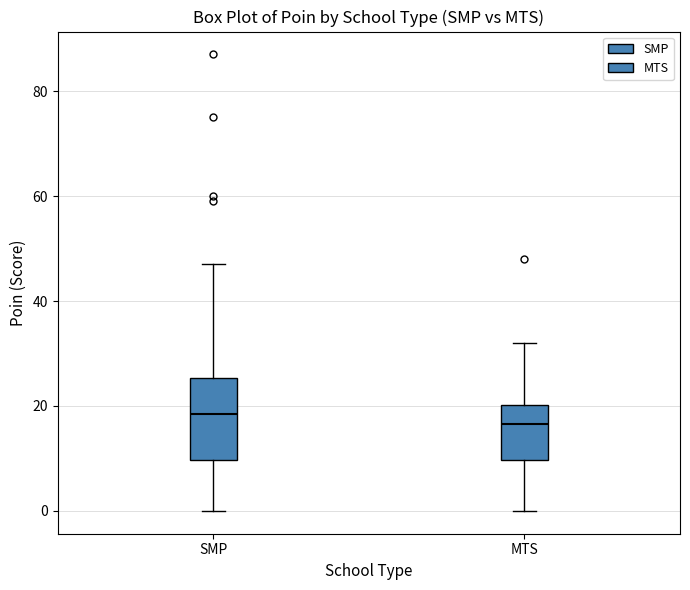

Reading left to right, transcribe this box plot: for each box, give where its median line is, the range the box spans, and where its two whiskers end, as read against the y-axis. The values are not printed on the chart, so give them approximately, as read against the axis.

SMP: median 18, box 10 to 26, whiskers 0 to 48
MTS: median 16, box 10 to 20, whiskers 0 to 32